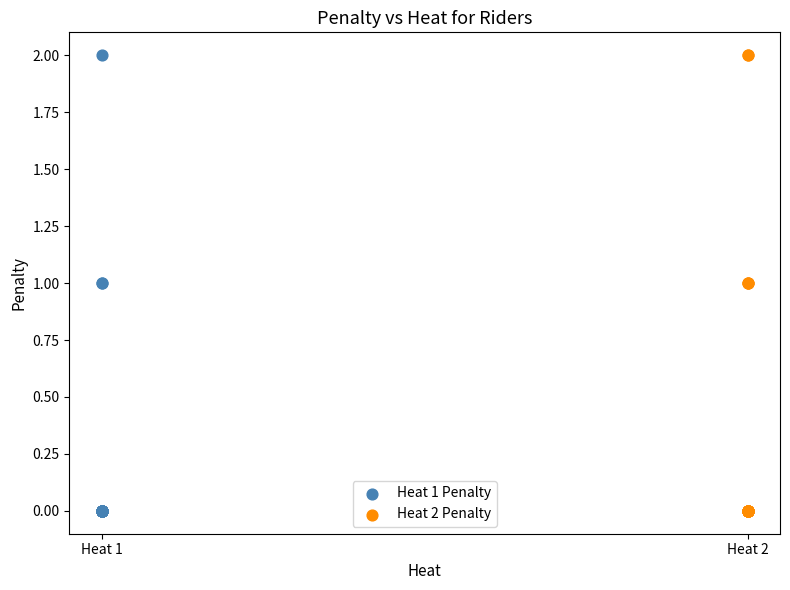

What are all the series names shown in the legend?

Heat 1 Penalty, Heat 2 Penalty